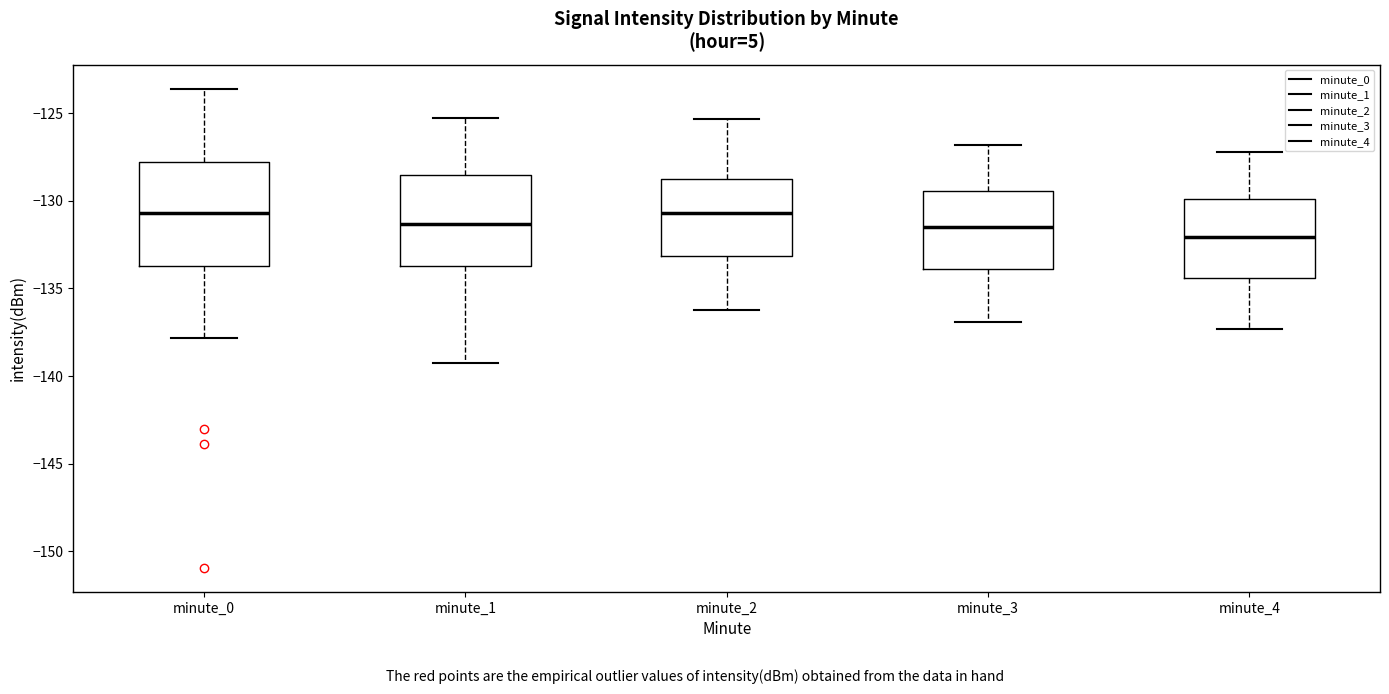

Where does the median line of the box for minute_0 sit on the y-axis? The values are not printed on the chart, so give them approximately, as read against the axis.

-130.5